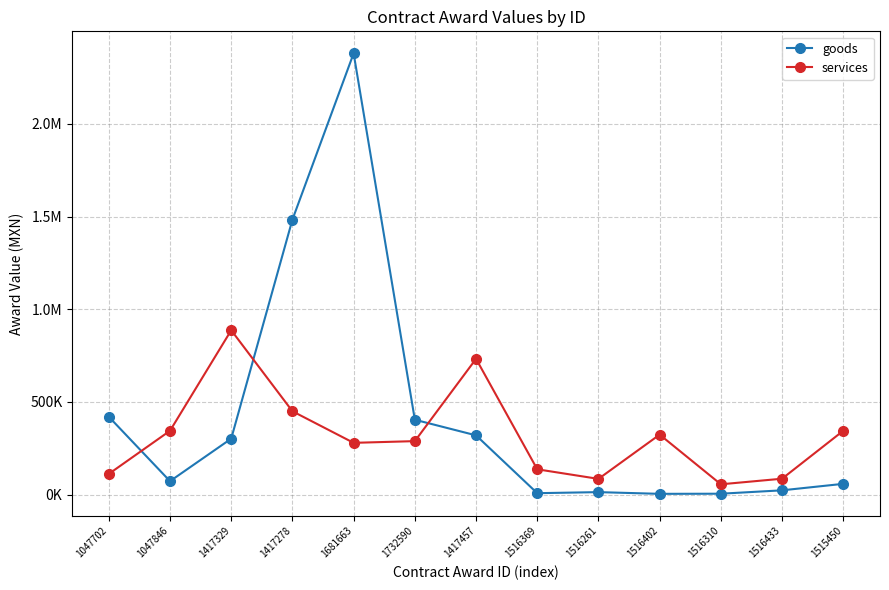

Rank the series by their average value, from highest to lowest.

goods, services